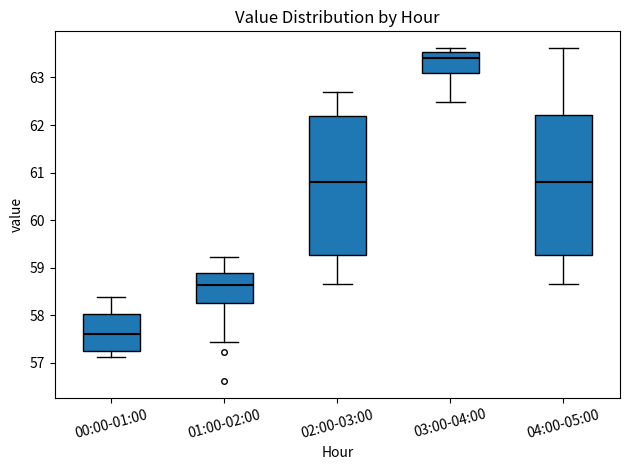

Where is the upper edge of the box for 04:00-05:00 on the y-axis? The values are not printed on the chart, so give them approximately, as read against the axis.

62.2